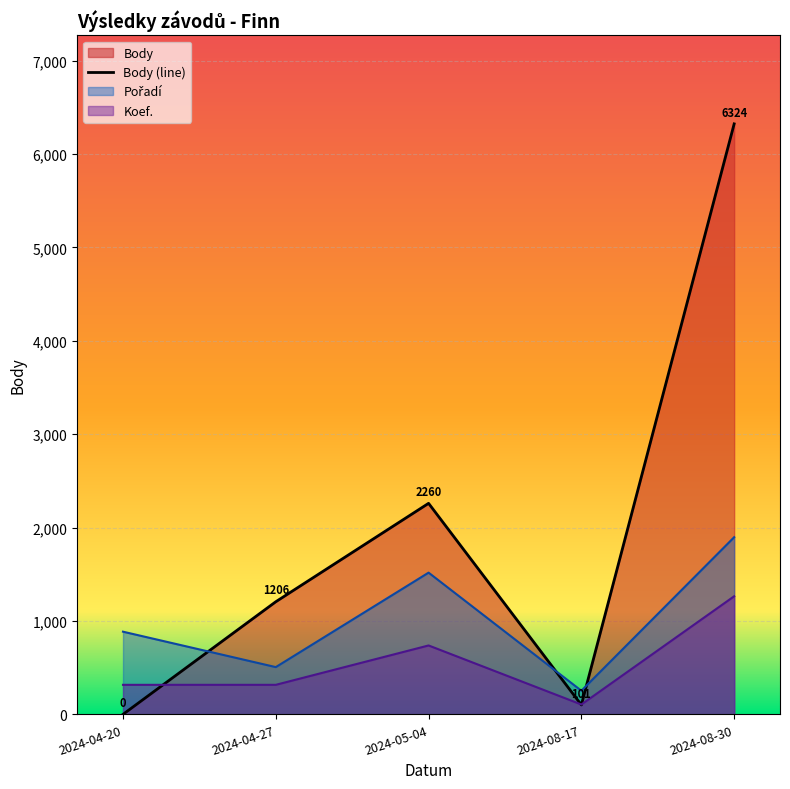

What position from the right is 2024-08-17?

2